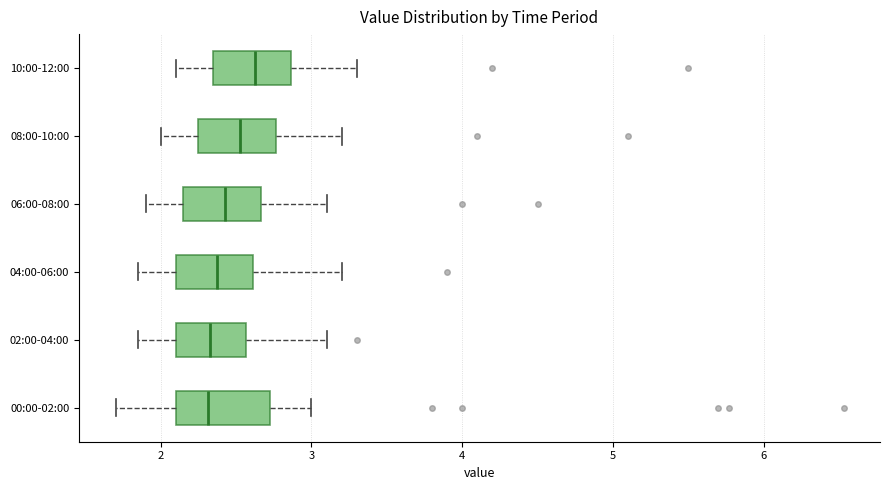

Where is the right edge of the box for 00:00-02:00 on the x-axis? The values are not printed on the chart, so give them approximately, as read against the axis.

2.7